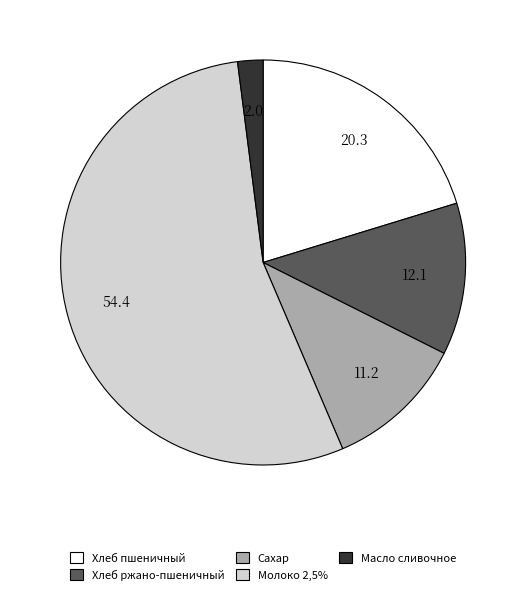

What is the largest slice in the pie chart?

Молоко 2,5%